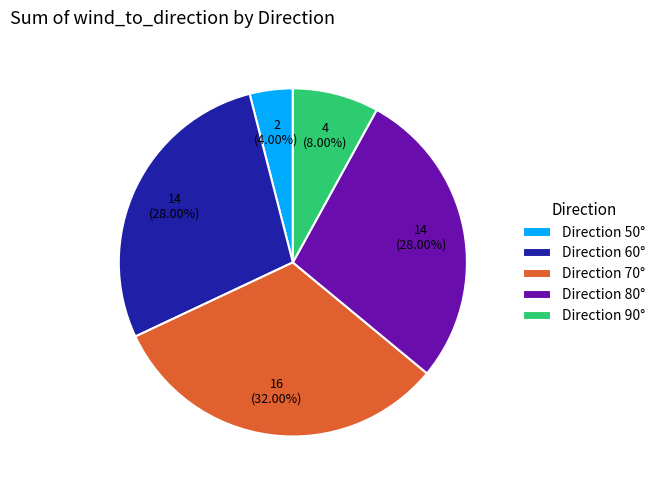

How many segments does this pie chart have?

5